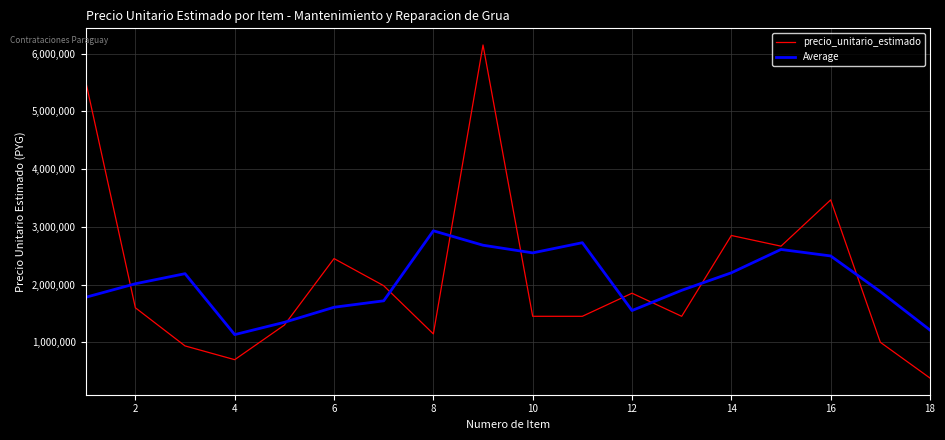

How many times do Average and precio_unitario_estimado cross each other?

9